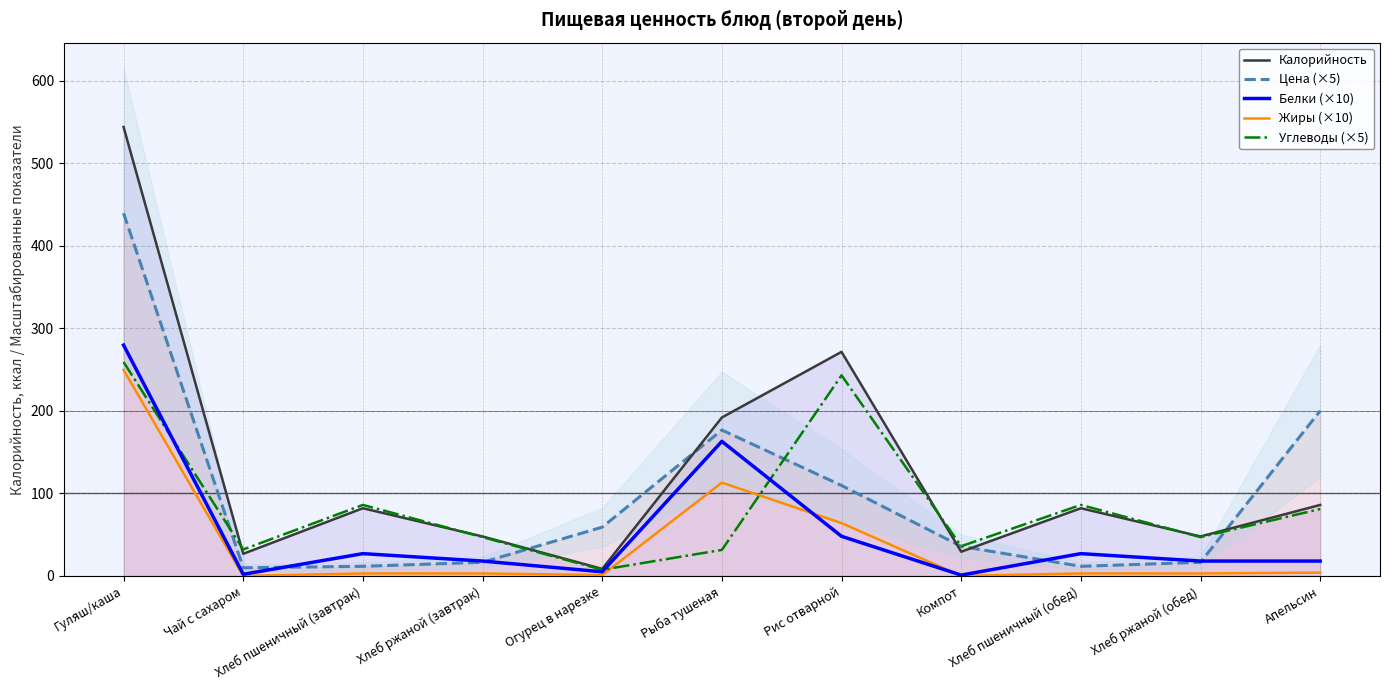

Which series ends up on top after the final intersection of Жиры (×10) and Углеводы (×5)?

Углеводы (×5)